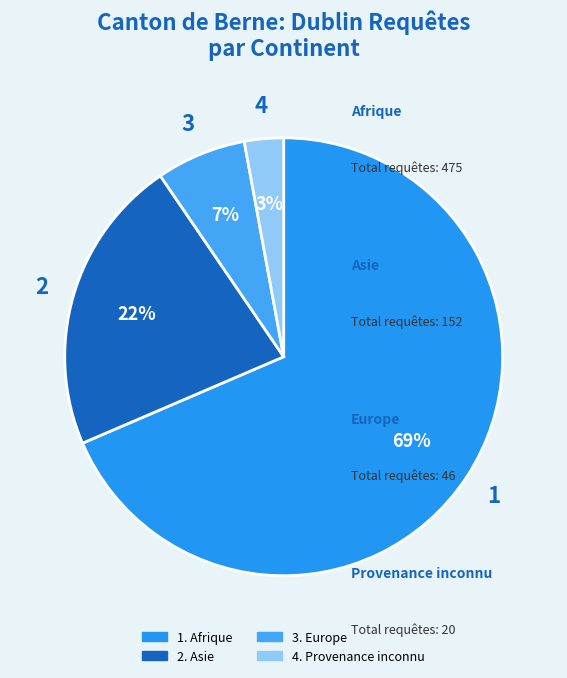

Is there a majority slice in this chart?

Yes